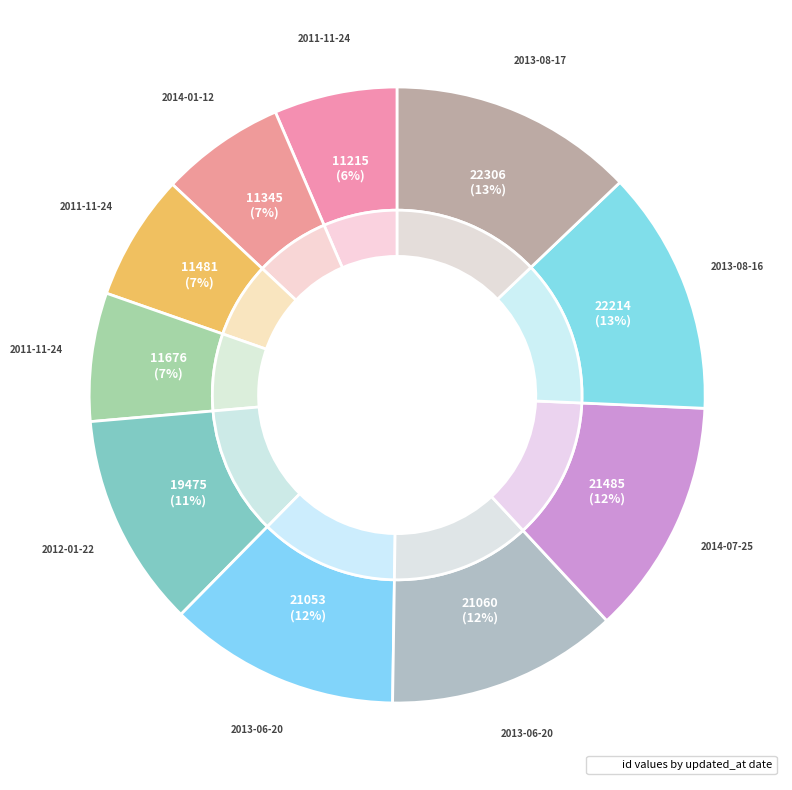

To the nearest percent, what is the difference between the 2011-11-24 and 2013-06-20 slice percentages?

6%